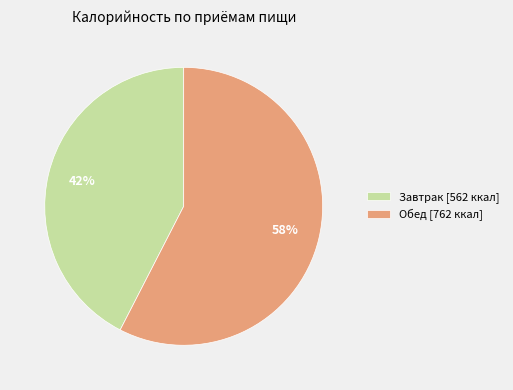

Is there any slice that represents more than half of the pie?

Yes